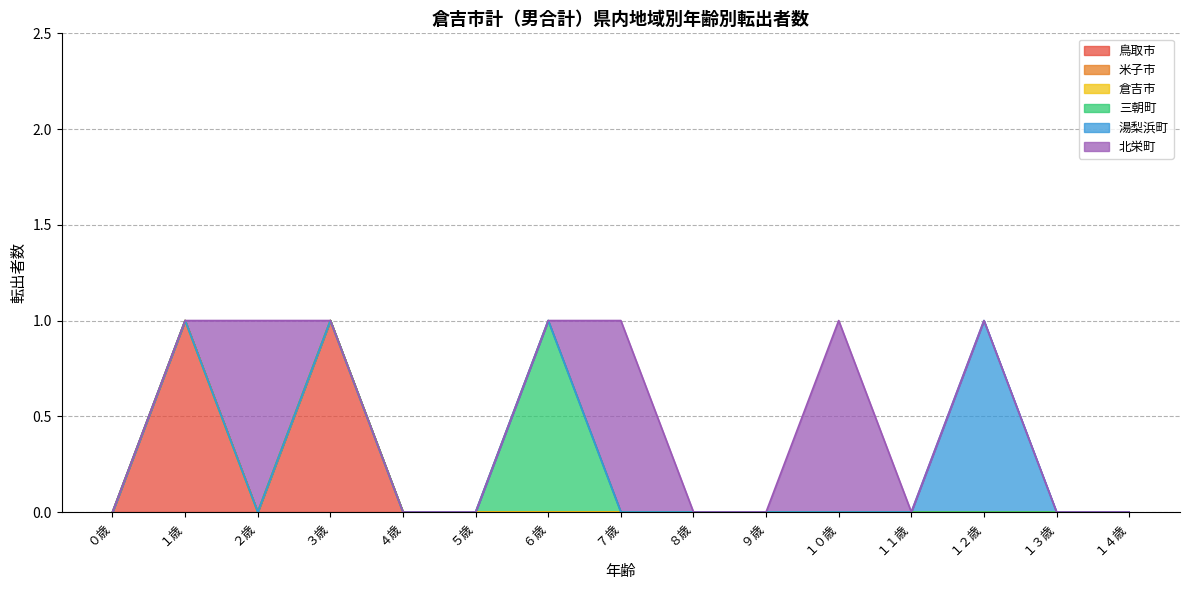

What is the difference between the highest and lowest values at ３歳?

1